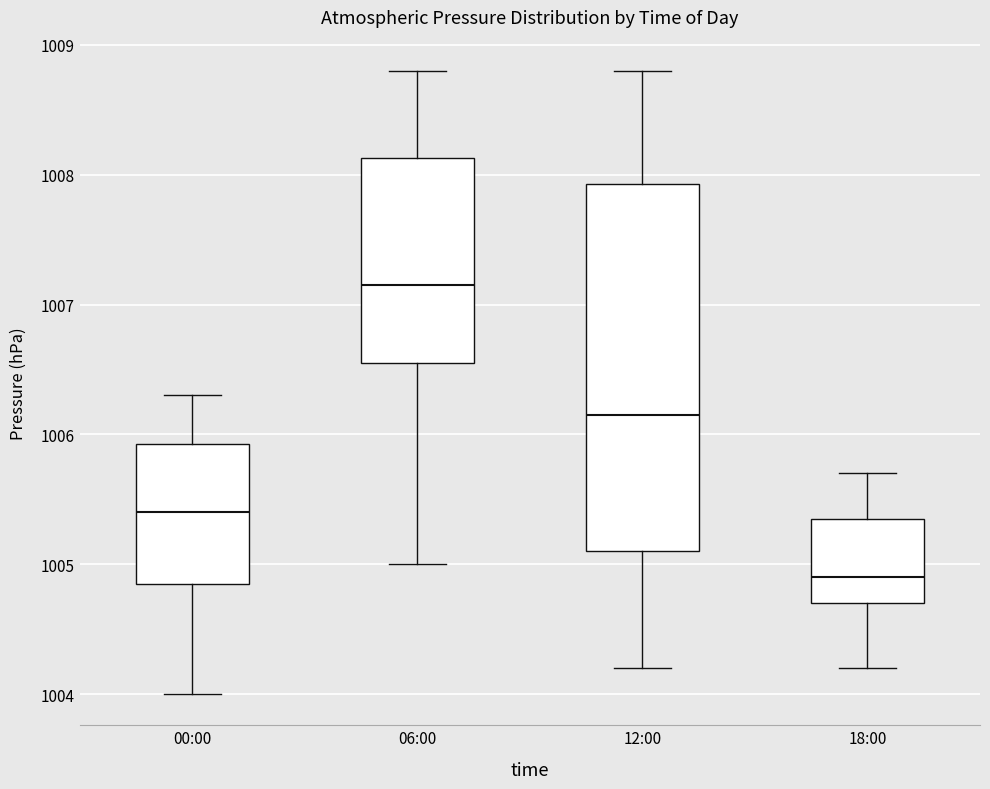

Where is the upper edge of the box for 18:00 on the y-axis? The values are not printed on the chart, so give them approximately, as read against the axis.

1005.4